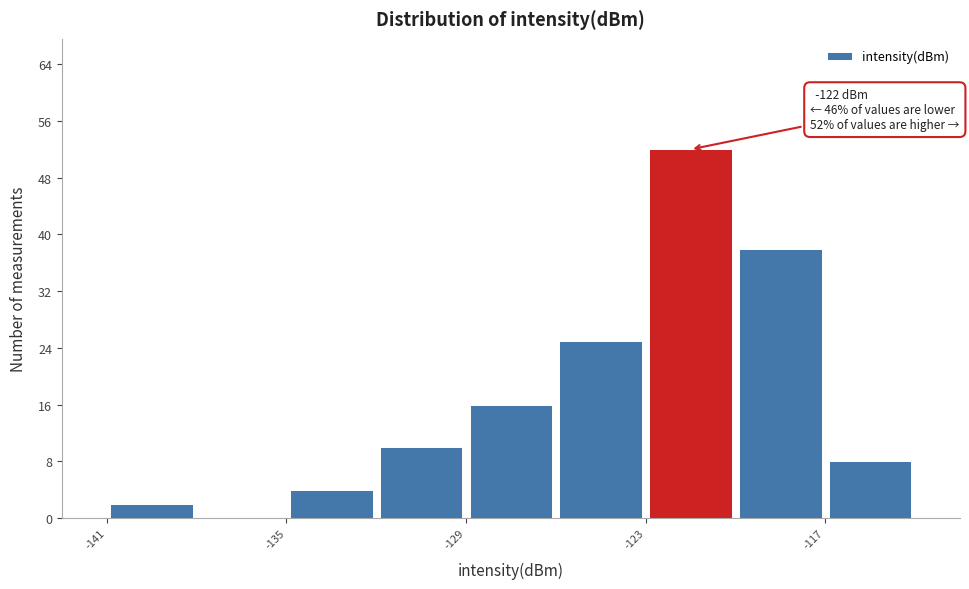

Read against the x-axis, roughly where is the centre of the tallest bar?

-121